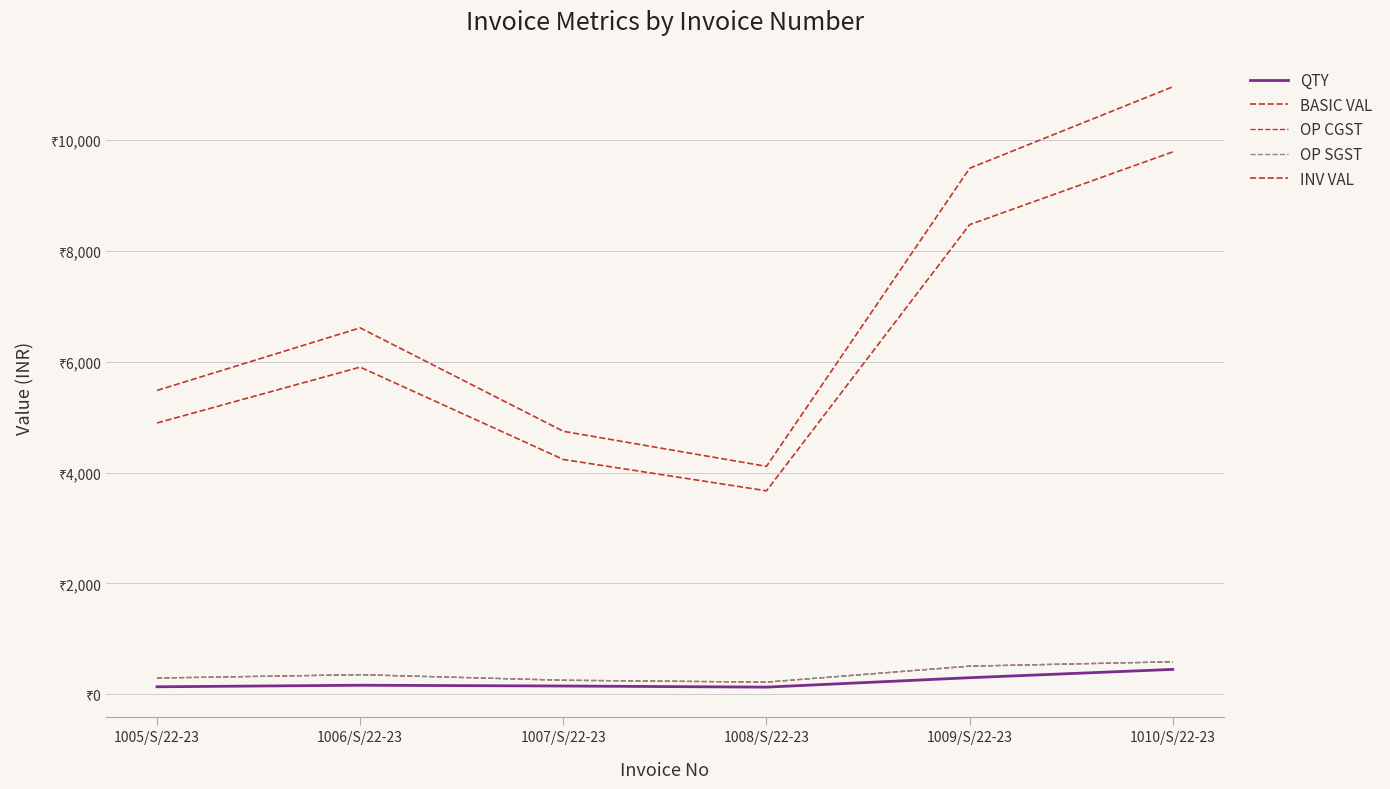

Does the chart display data point markers on the line(s)?

No